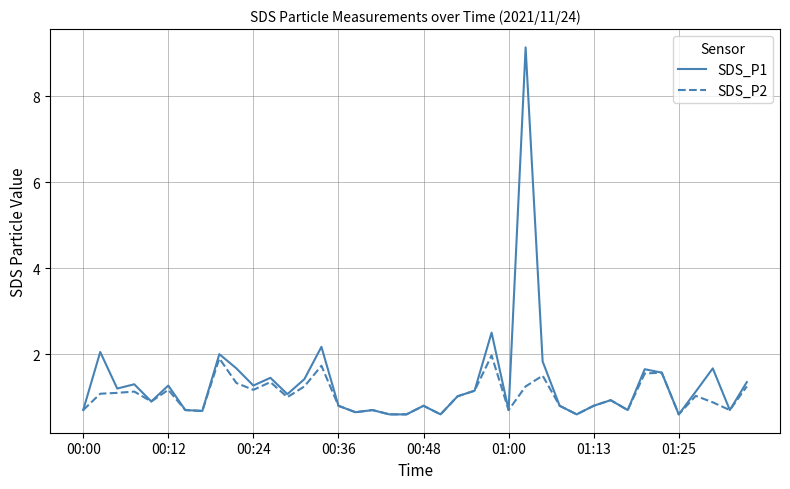

What is the highest value of the SDS_P1 series?

9.1